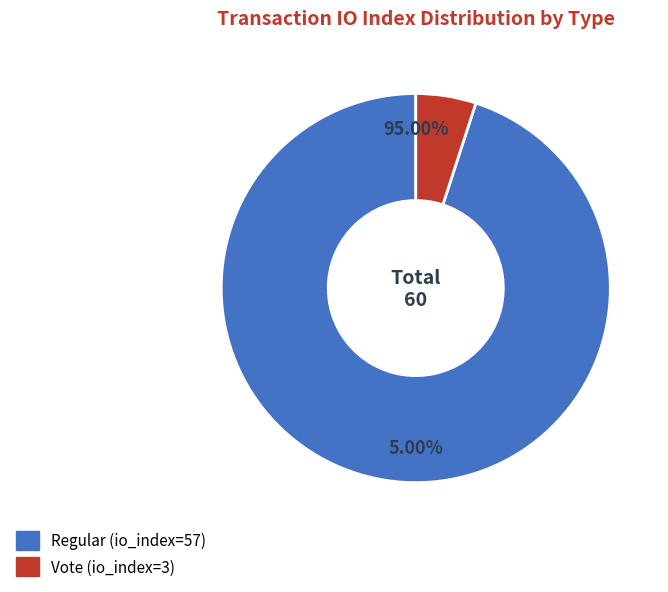

Which slice is the smallest?

Vote (io_index=3)